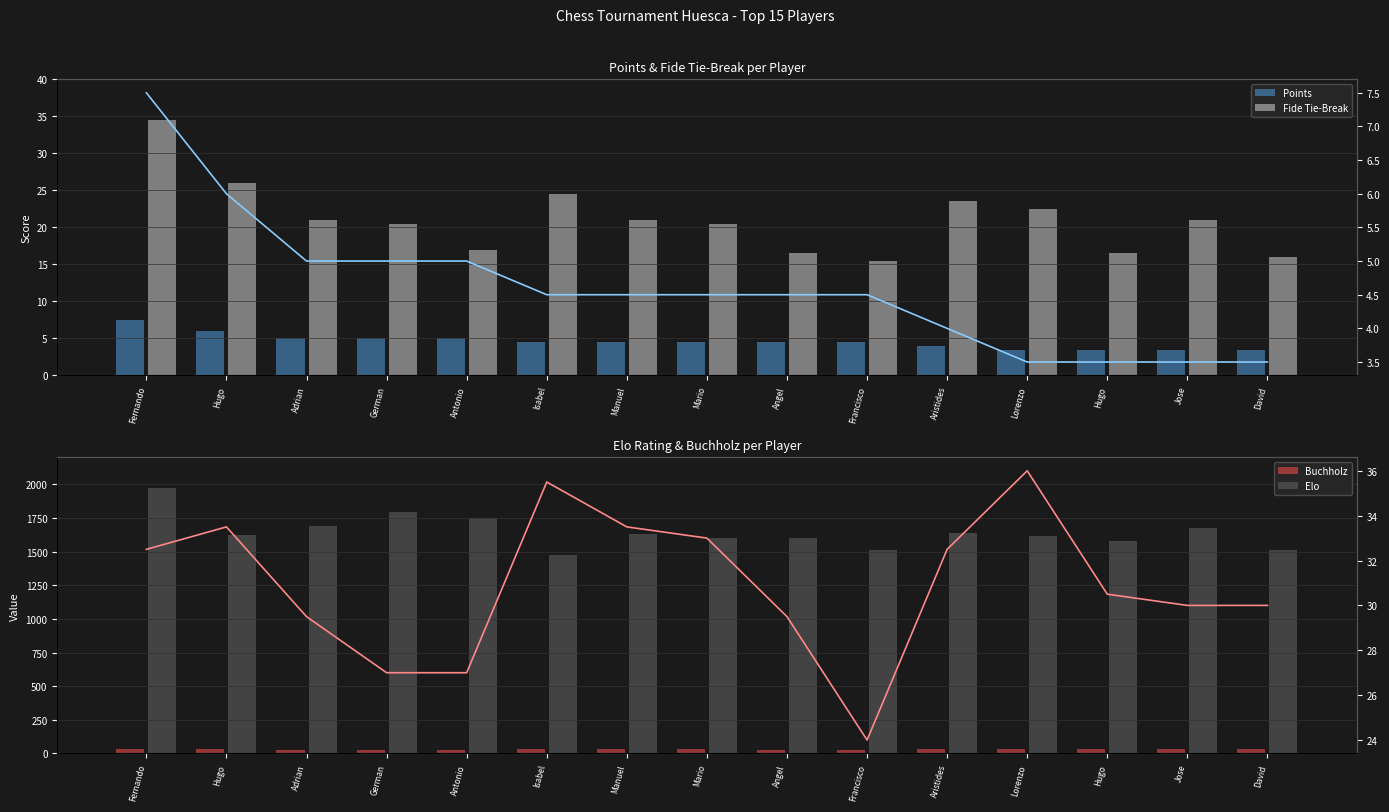

Are the bars horizontal?

No